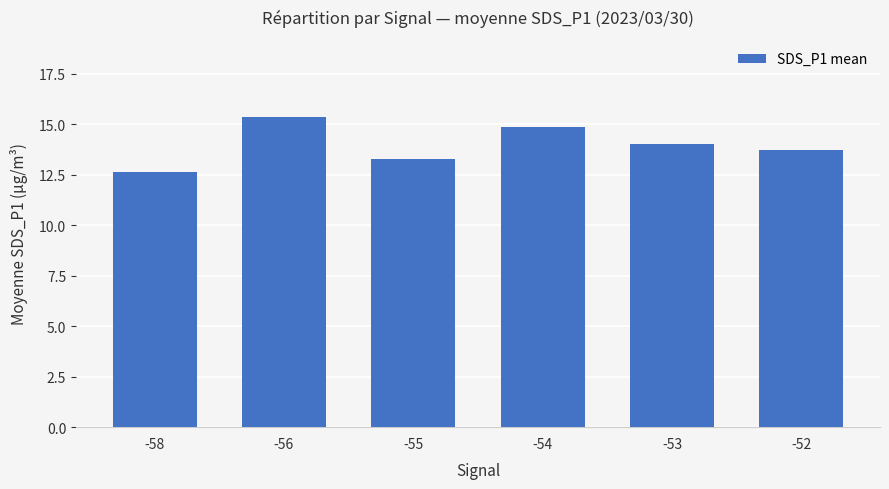

Is it true that the value at -56 is 9.8?

False